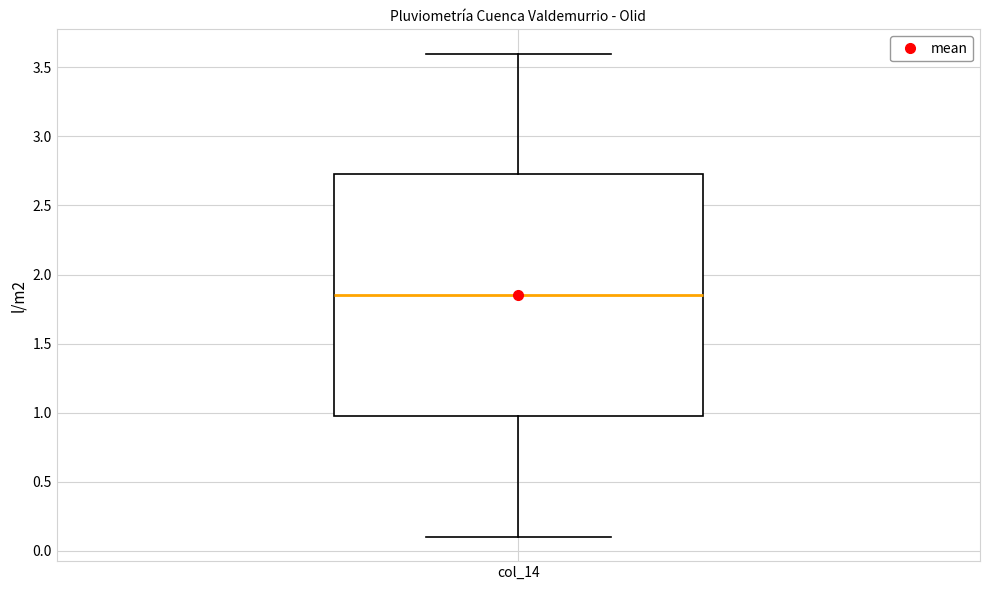

Transcribe this box plot: give where the median line is, the range the box spans, and where the two whiskers end, as read against the y-axis. The values are not printed on the chart, so give them approximately, as read against the axis.

median 1.85, box 1.00 to 2.75, whiskers 0.10 to 3.60